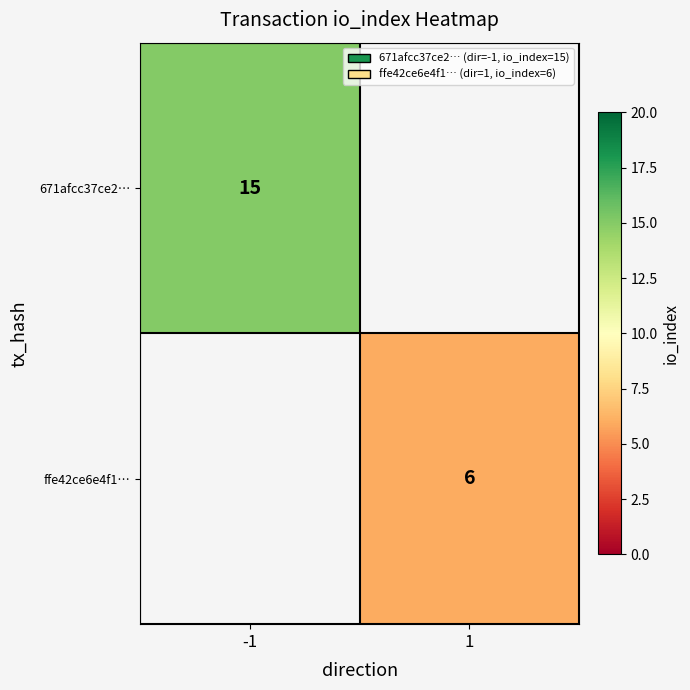

The ffe42ce6e4f1… series shows 6 at 1. True or false?

True